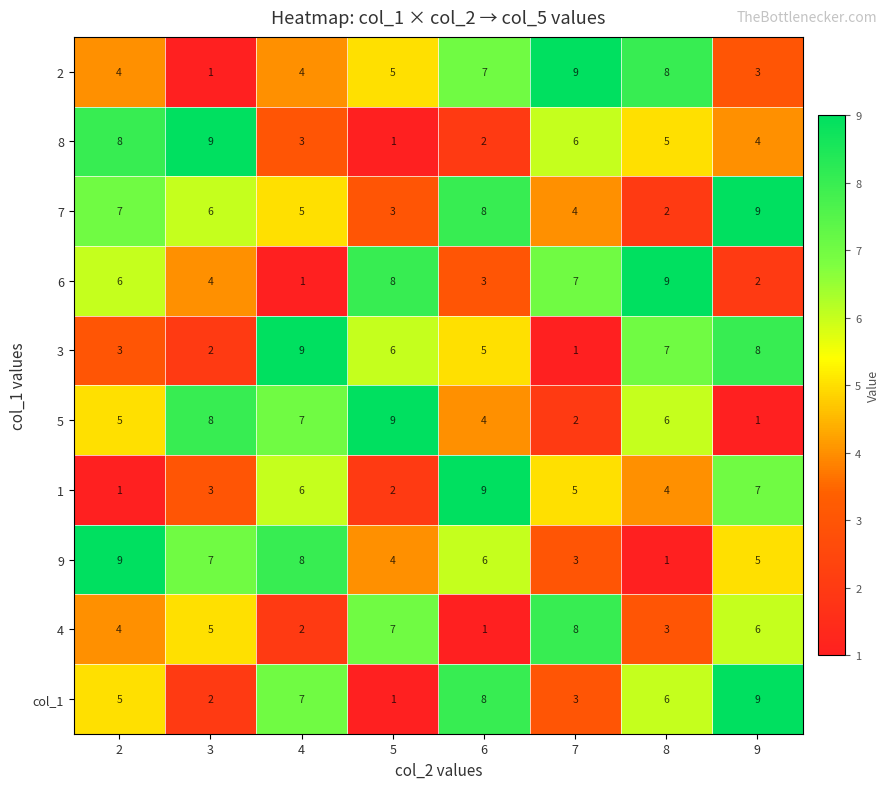

List the labels in order of 8 value, largest first.

3, 2, 7, 8, 9, 4, 6, 5